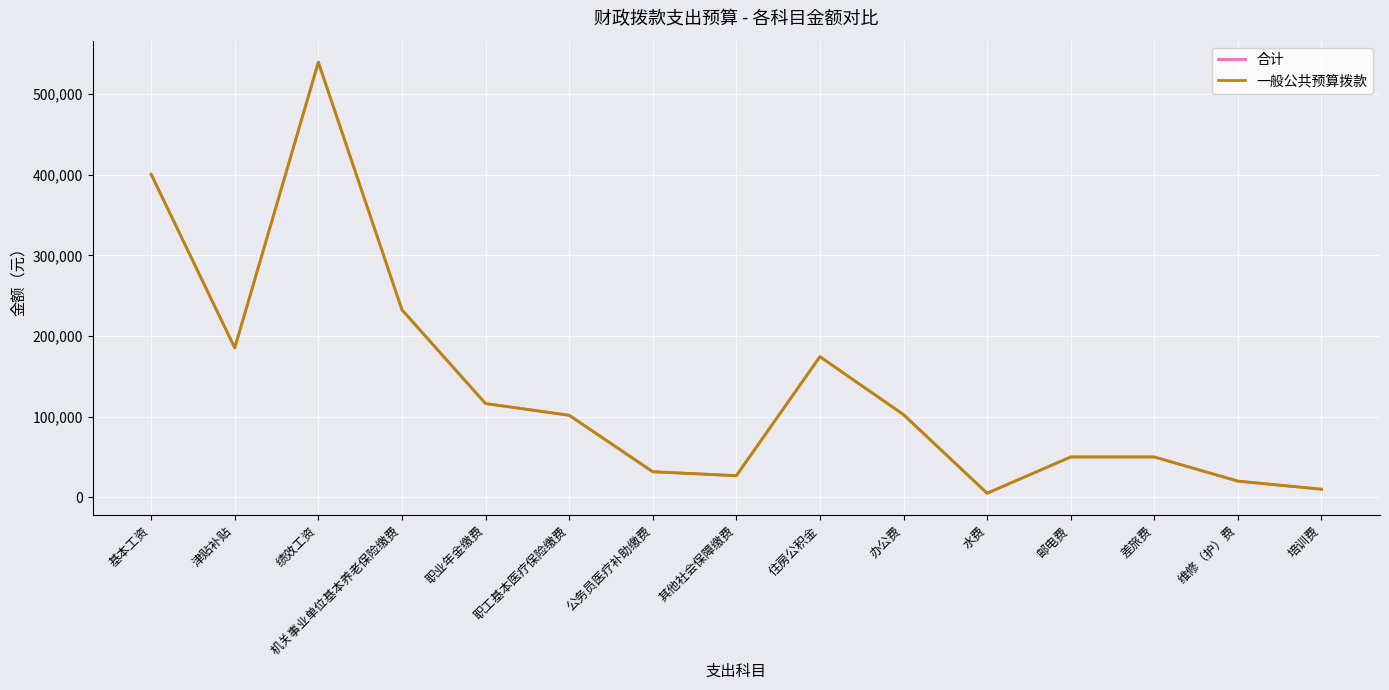

What is the label of the 4th point from the left?

机关事业单位基本养老保险缴费